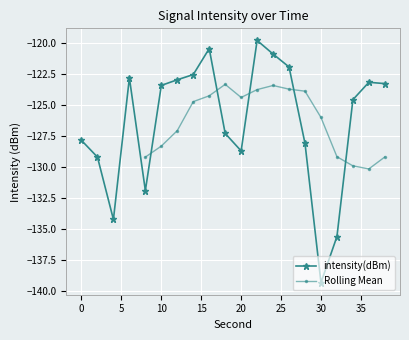

At which category does the data reach its first local valley?

4